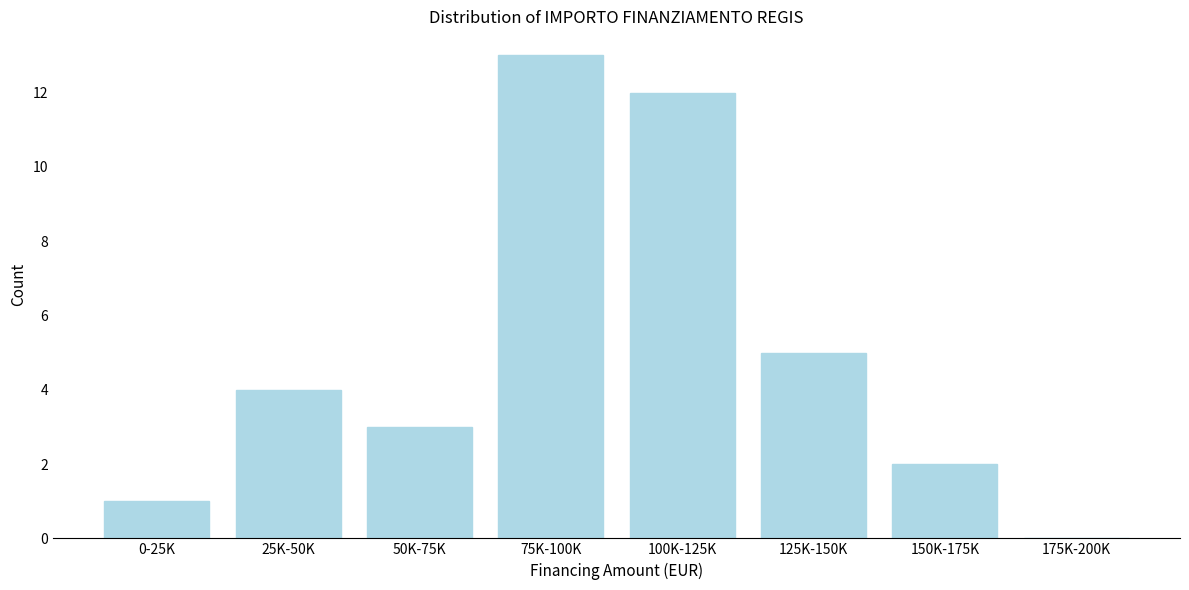

Reading right to left, what are all the values shown in this chart?

175K-200K=0	150K-175K=2	125K-150K=5	100K-125K=12	75K-100K=13	50K-75K=3	25K-50K=4	0-25K=1